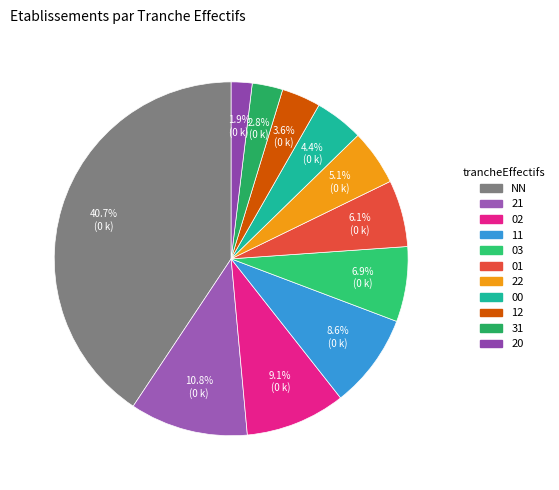

Approximately how many times larger is the value at 01 compared to 00?

1.4